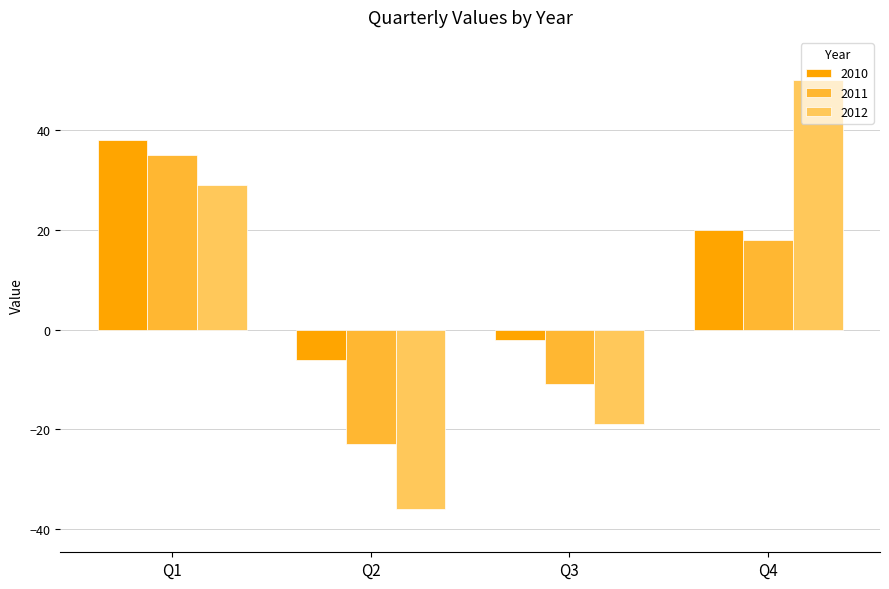

Between Q2 and Q3, which series saw the biggest shift?

2012